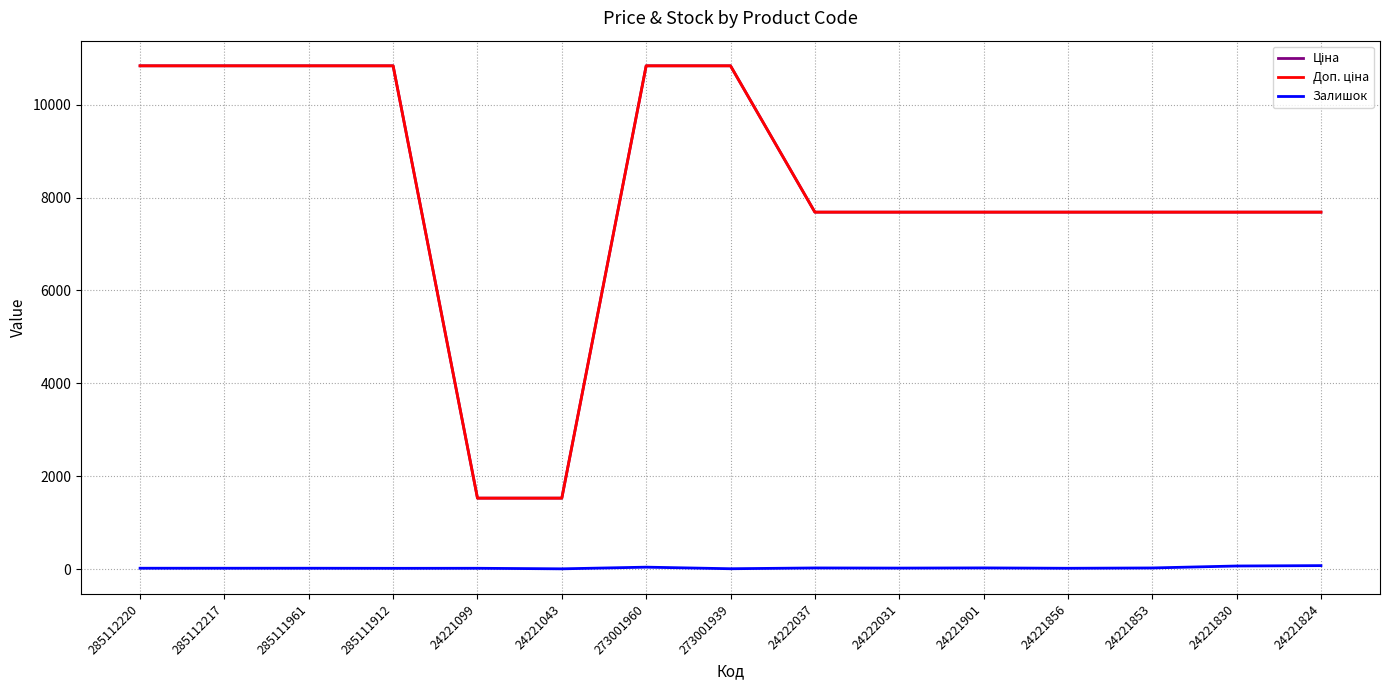

Reading left to right, transcribe all the data shown in this chart.

Ціна: 10840.1	10840.1	10840.1	10840.1	1526.8	1526.8	10840.1	10840.1	7688.0	7688.0	7688.0	7688.0	7688.0	7688.0	7688.0
Доп. ціна: 10840.1	10840.1	10840.1	10840.1	1527.0	1527.0	10840.1	10840.1	7688.0	7688.0	7688.0	7688.0	7688.0	7688.0	7688.0
Залишок: 17.0	17.0	17.0	15.0	16.0	4.0	40.0	6.0	23.0	20.0	24.0	16.0	23.0	65.0	73.0